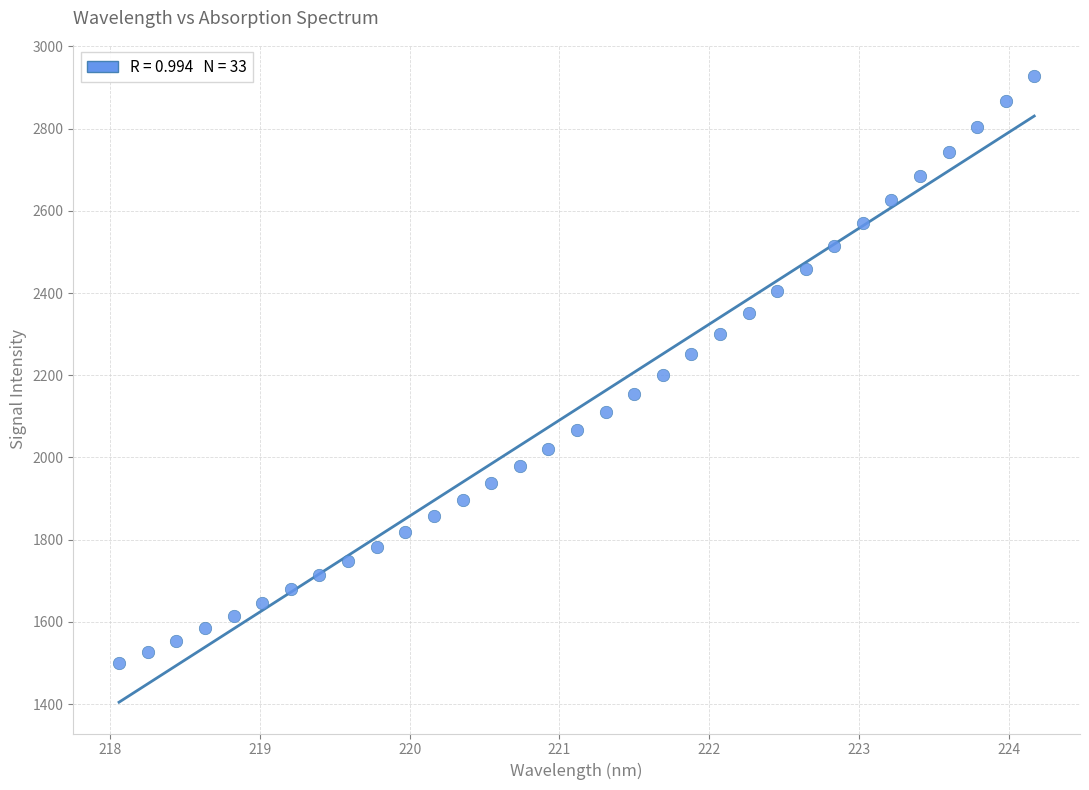

What is the range of X values (max minus min)?

6.1